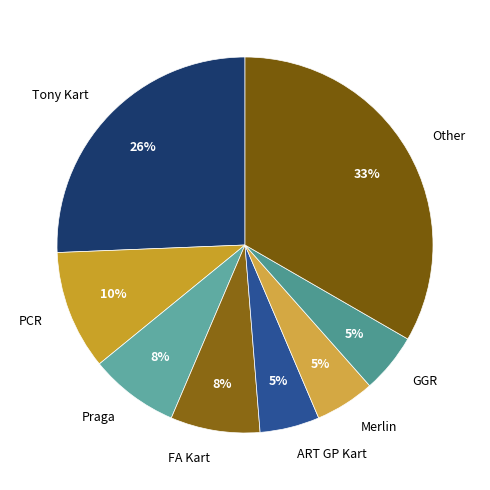

How many segments does this pie chart have?

8